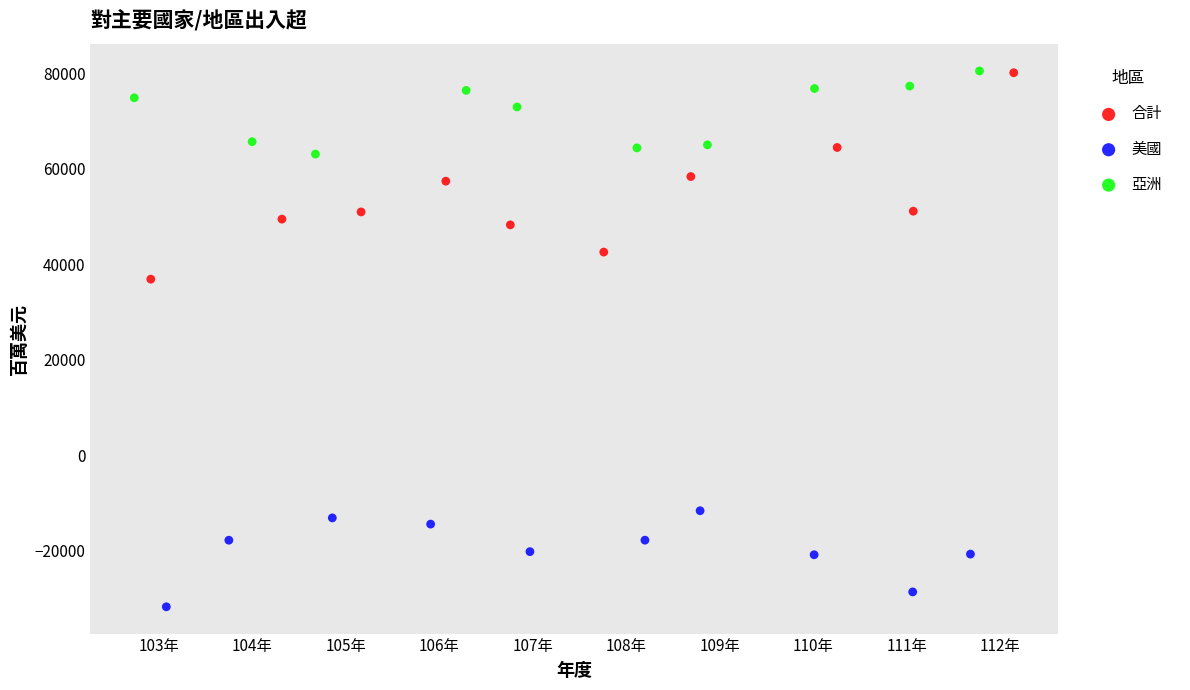

What are all the series names shown in the legend?

合計, 美國, 亞洲